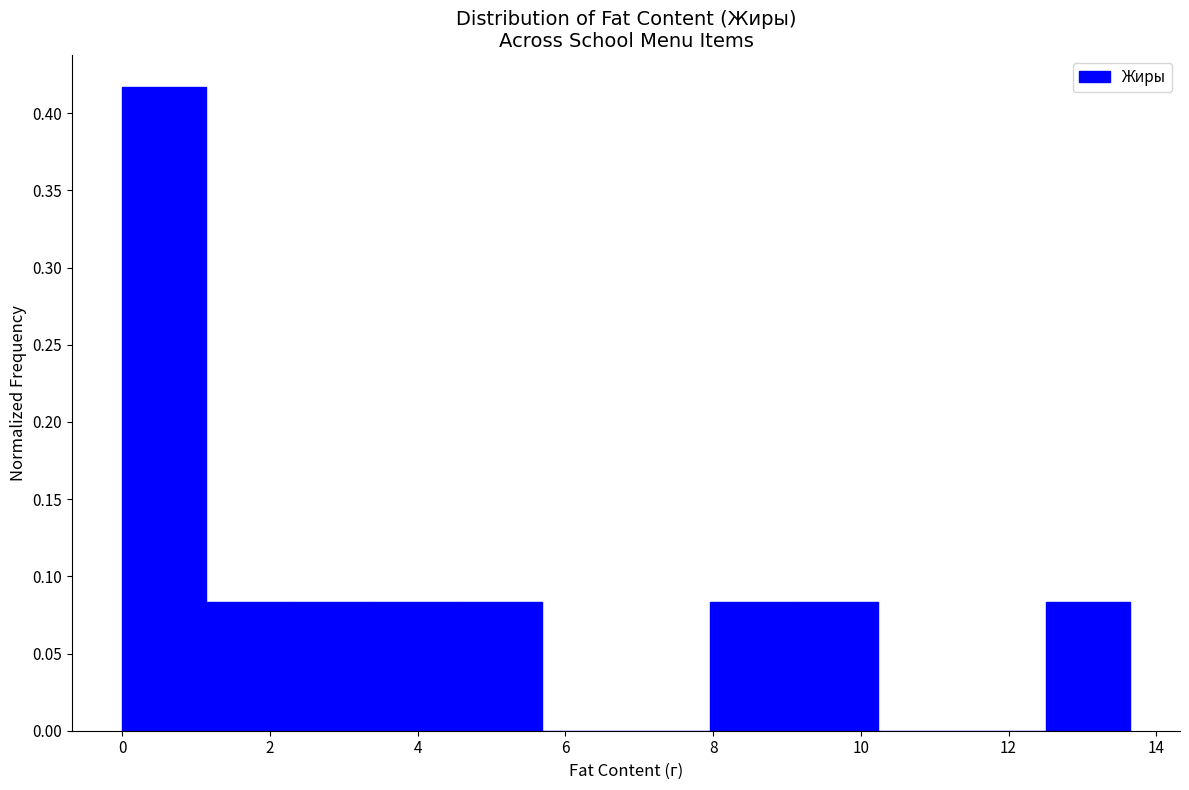

Reading left to right, list every bar in this chart as the range it spans on the x-axis followed by its height. Neither the bar edges nor the heights are printed on the chart, so give them approximately, as read against the axes.

0.0 to 1.2: 0.415
1.2 to 2.2: 0.085
2.2 to 3.4: 0.085
3.4 to 4.6: 0.085
4.6 to 5.6: 0.085
5.6 to 6.8: 0
6.8 to 8.0: 0
8.0 to 9.0: 0.085
9.0 to 10.2: 0.085
10.2 to 11.4: 0
11.4 to 12.6: 0
12.6 to 13.6: 0.085